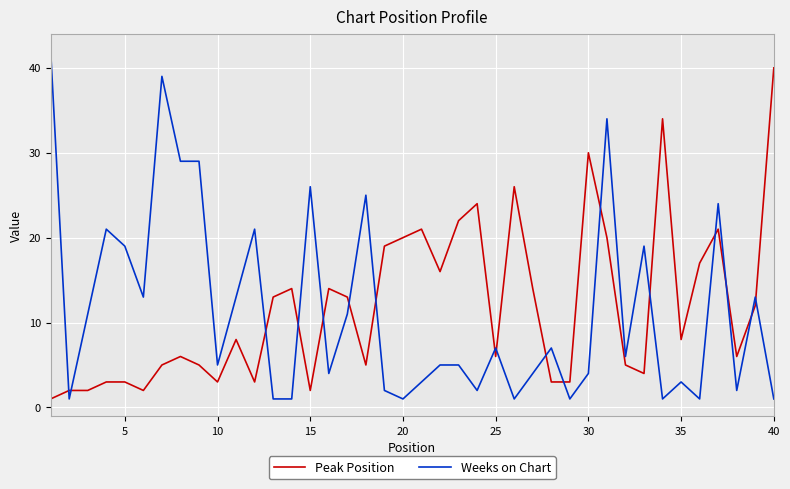

What is the maximum value shown in the chart?

42